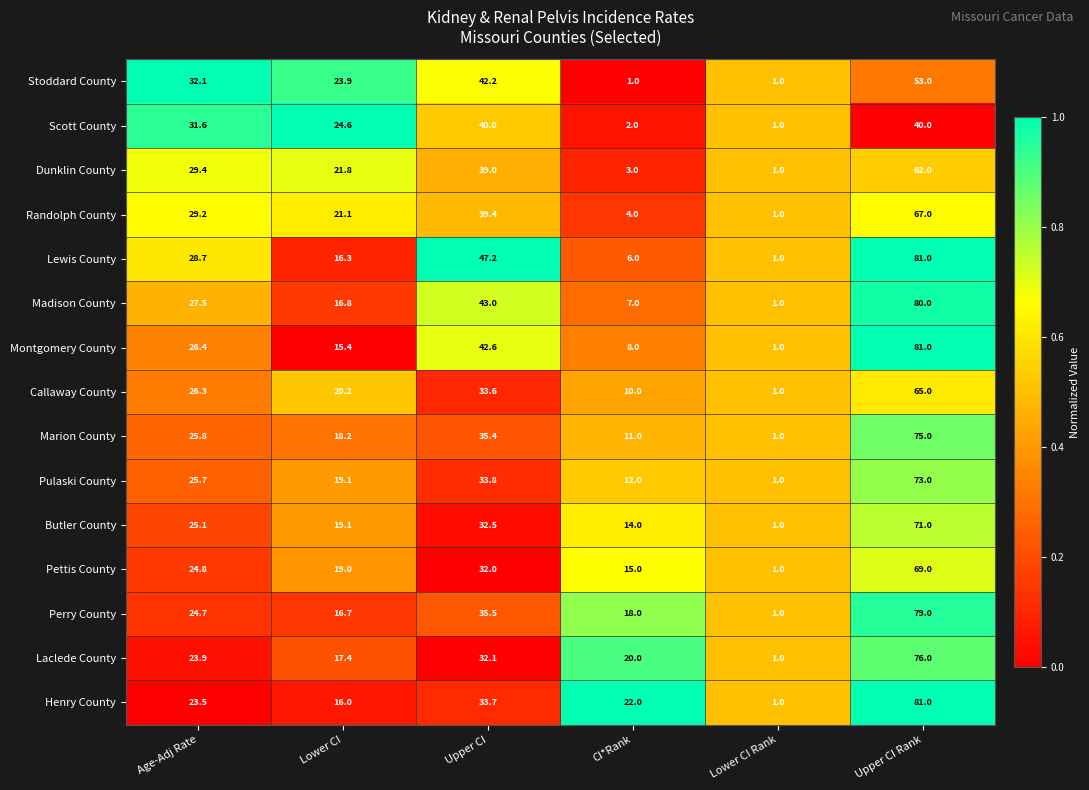

At Age-Adj Rate, list the series in order from smallest to largest.

Henry County, Laclede County, Perry County, Pettis County, Butler County, Pulaski County, Marion County, Callaway County, Montgomery County, Madison County, Lewis County, Randolph County, Dunklin County, Scott County, Stoddard County